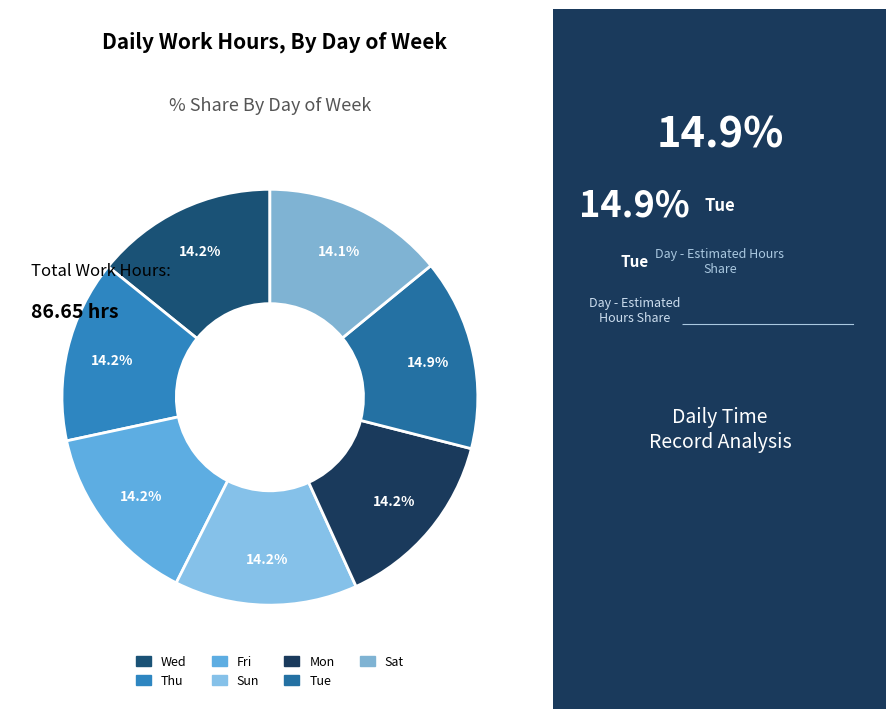

Is Fri the majority of the pie?

No